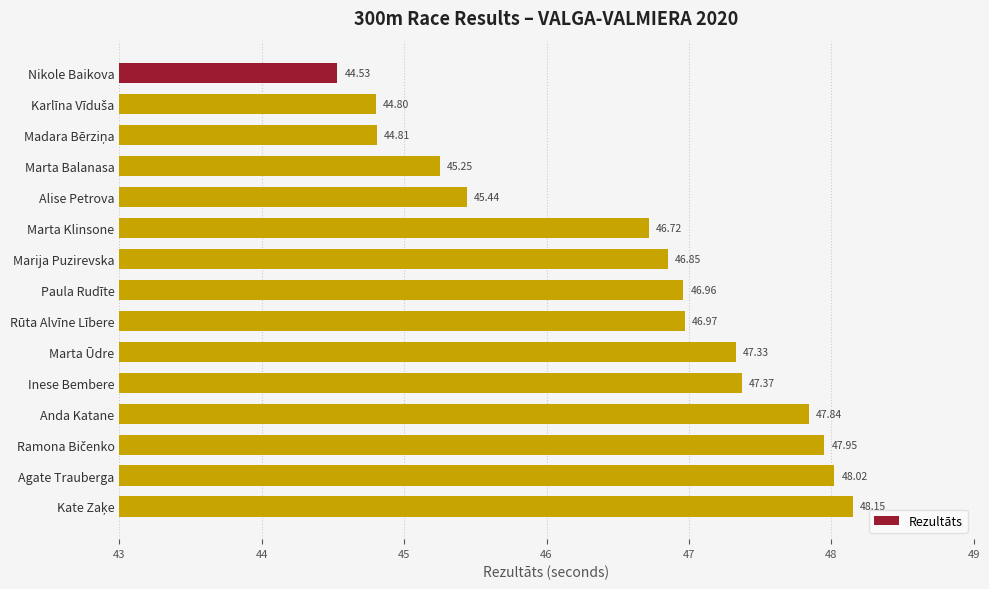

What is the sum of all values?

699.0